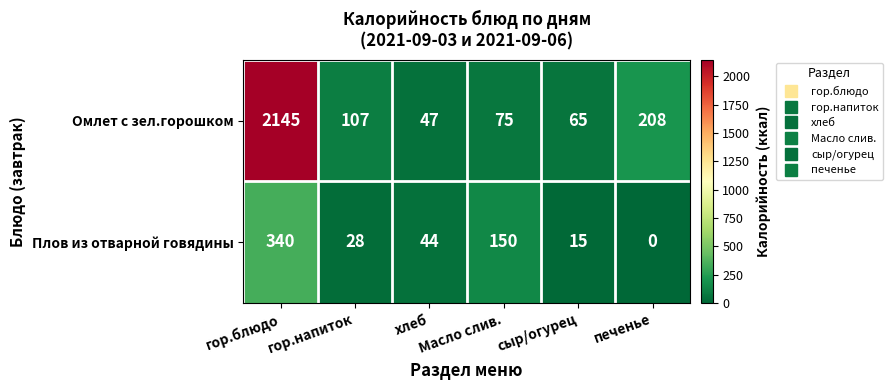

How many categories are shown in the chart?

6